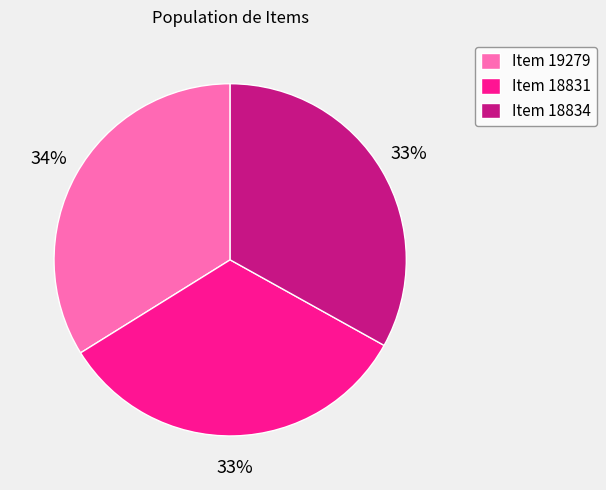

Between Item 18834 and Item 19279, which is larger?

Item 19279